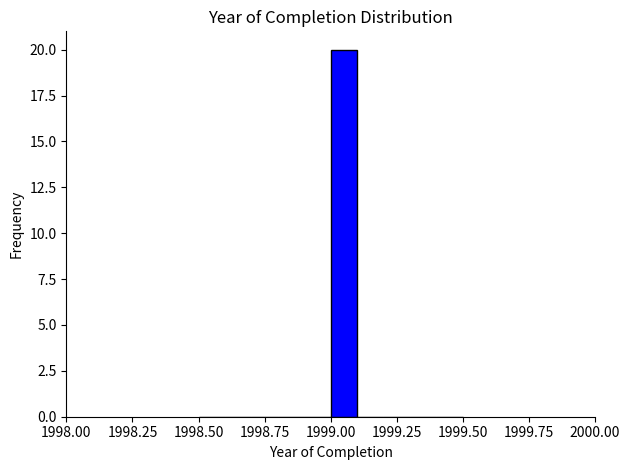

Read against the x-axis, roughly where is the centre of the tallest bar?

1999.05